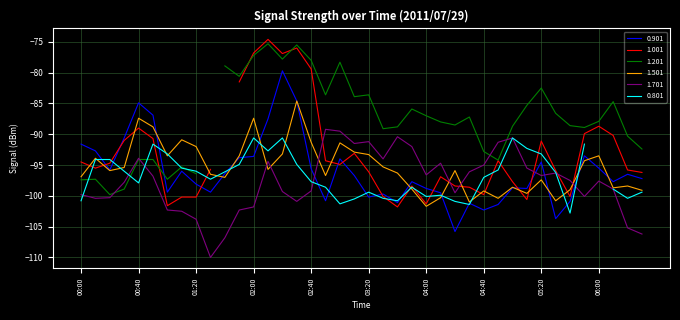

In 1.701, how many points are higher than both neighbors (excluding endpoints)?

9